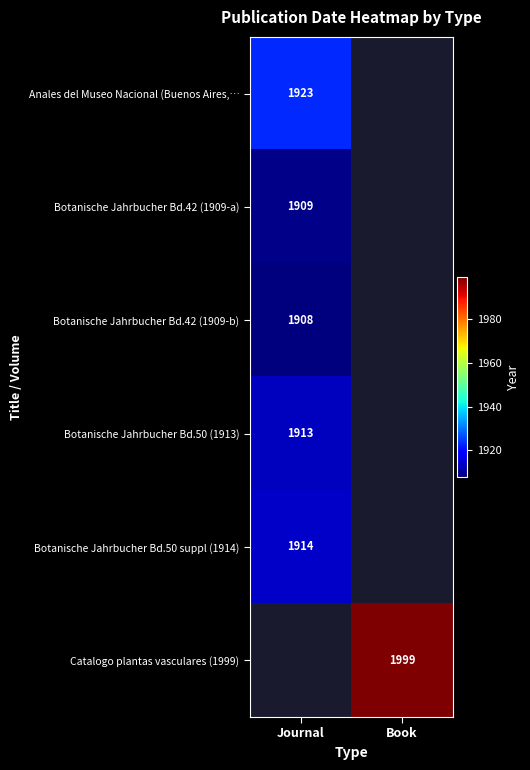

Is the value of Catalogo plantas vasculares (1999) at Book greater than the value of Botanische Jahrbucher Bd.50 suppl (1914) at Journal?

Yes